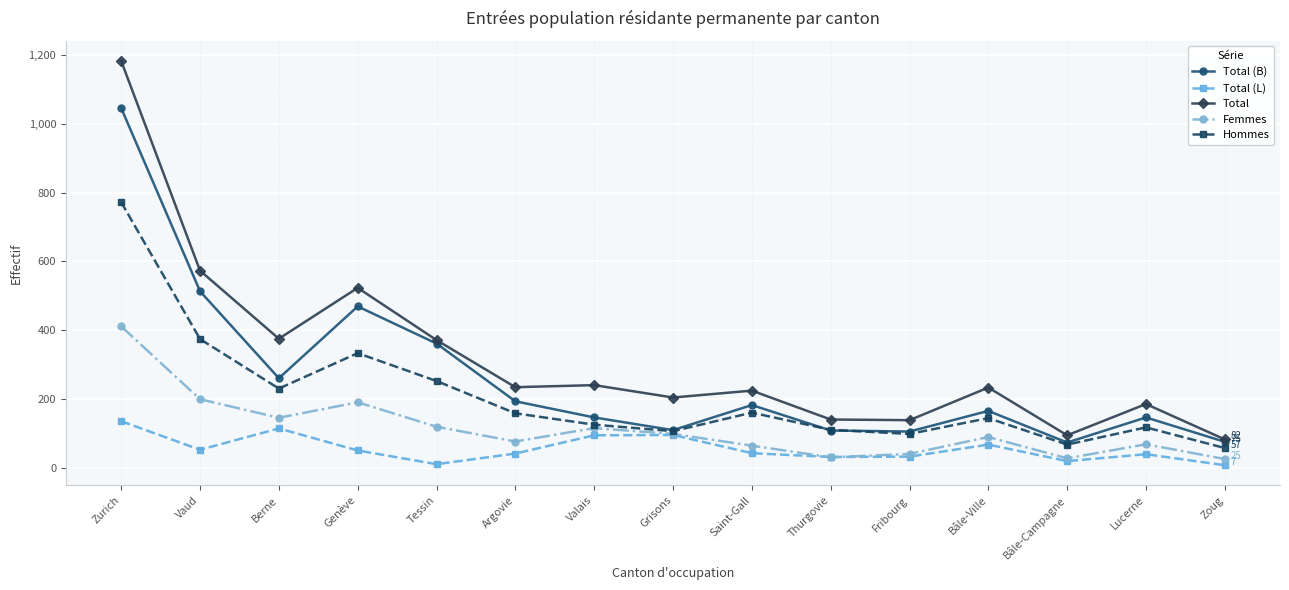

Between Valais and Zoug, which series saw the biggest shift?

Total